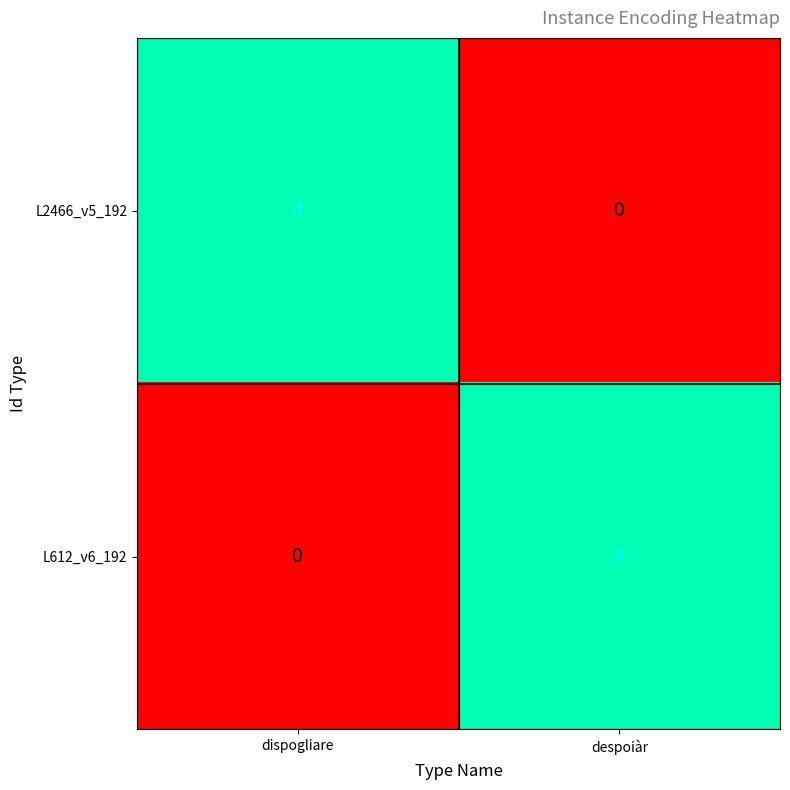

Reading left to right, extract all data points from this chart.

L2466_v5_192: 4	0
L612_v6_192: 0	4